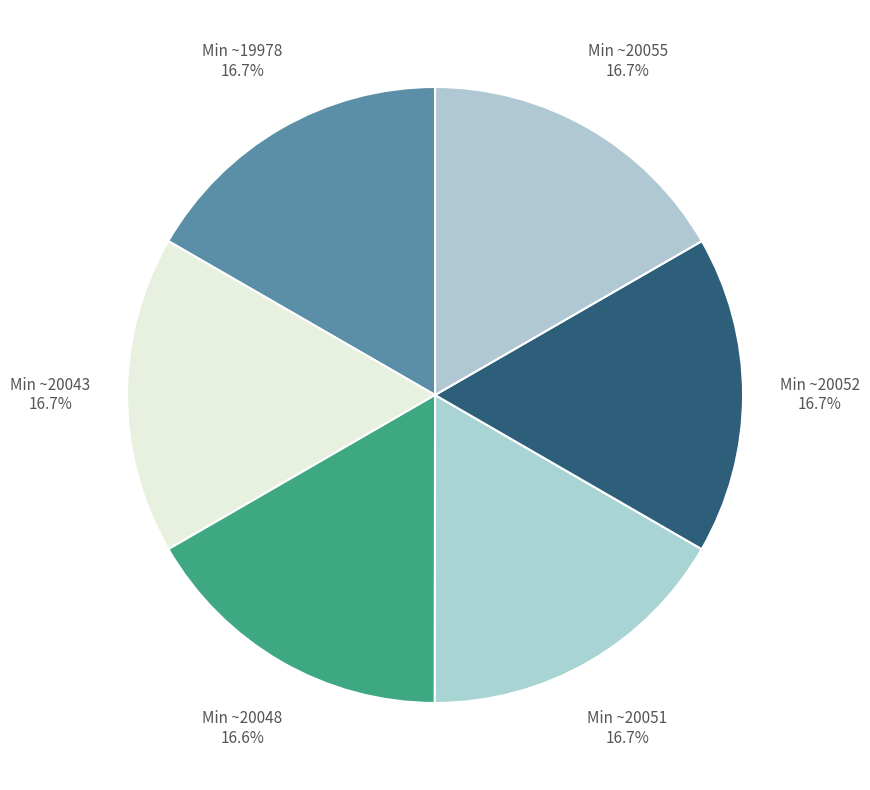

Is there a majority slice in this chart?

No